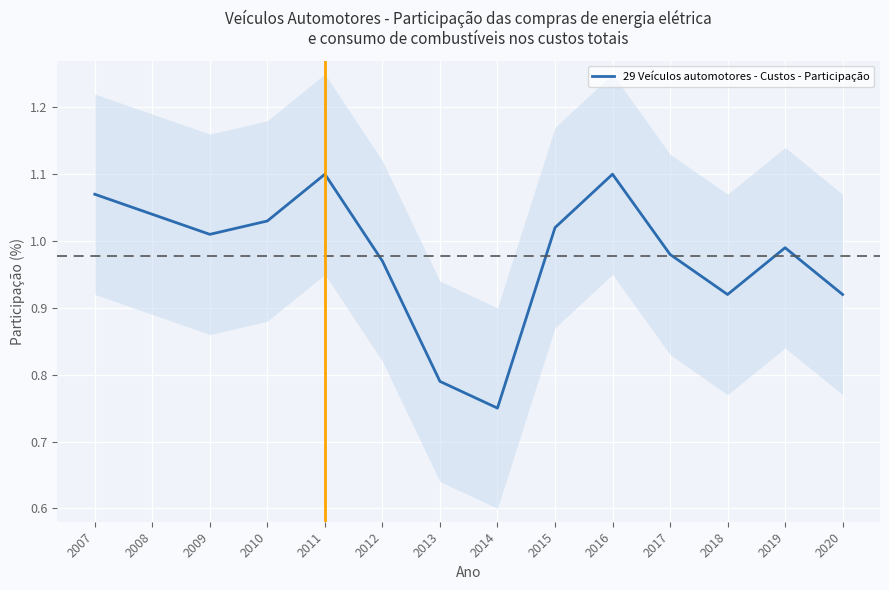

What is the minimum value shown in the chart?

0.8